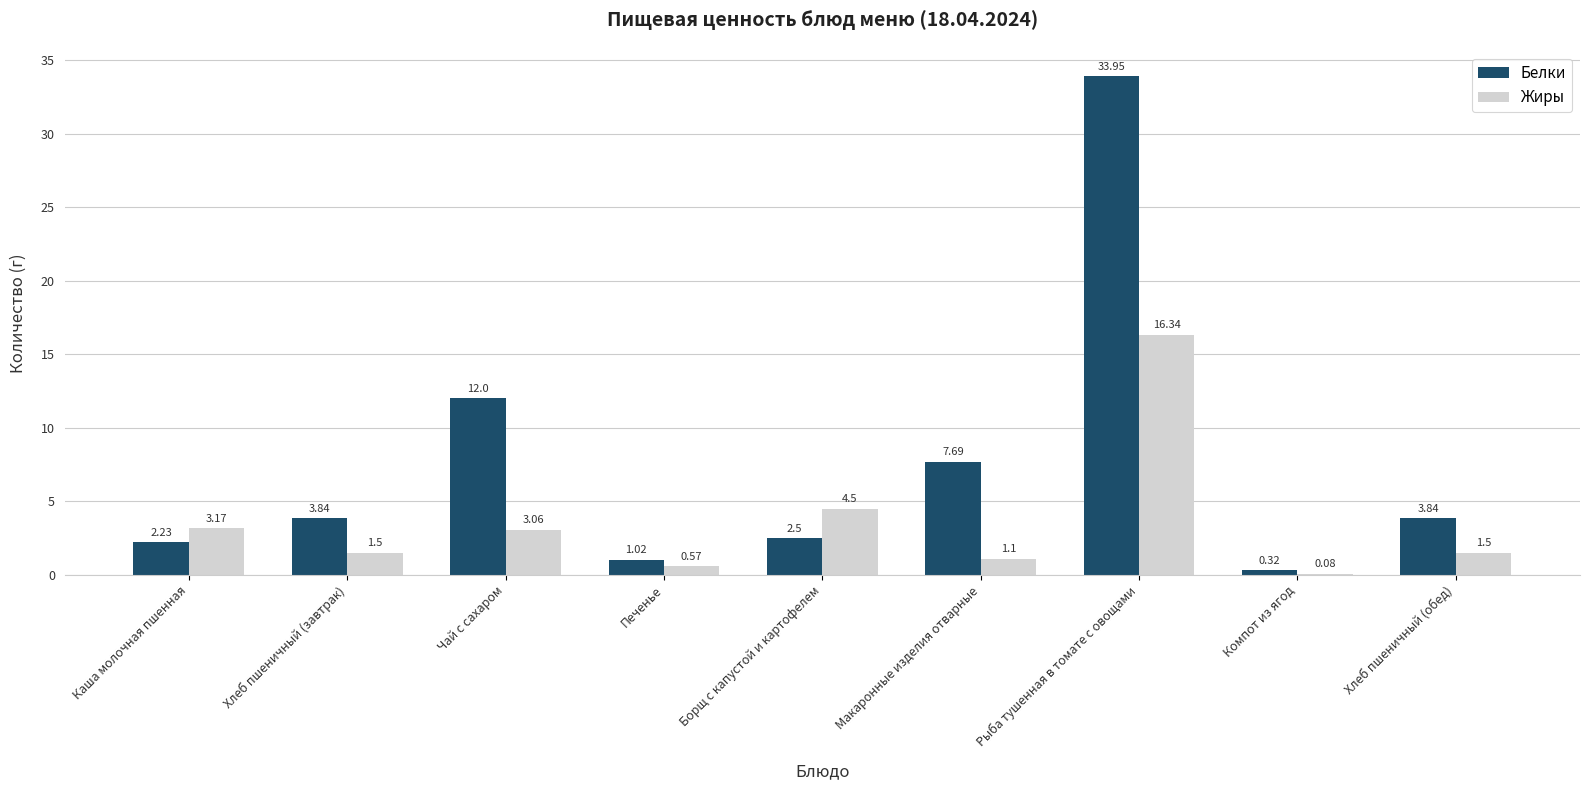

Is the value of Белки at Хлеб пшеничный (обед) greater than the value of Жиры at Печенье?

Yes